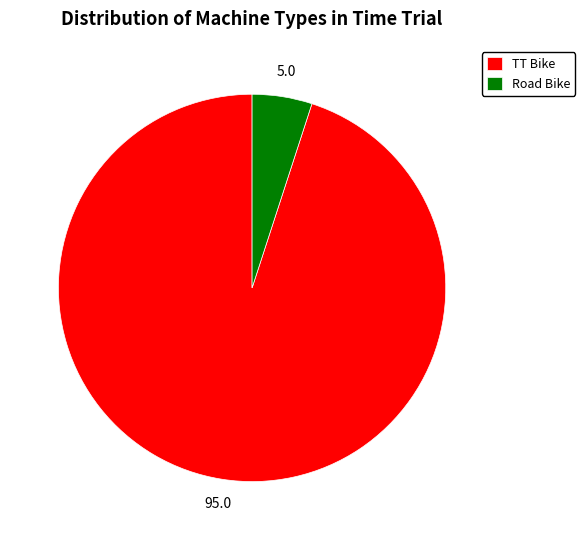

Which has a higher value, TT Bike or Road Bike?

TT Bike